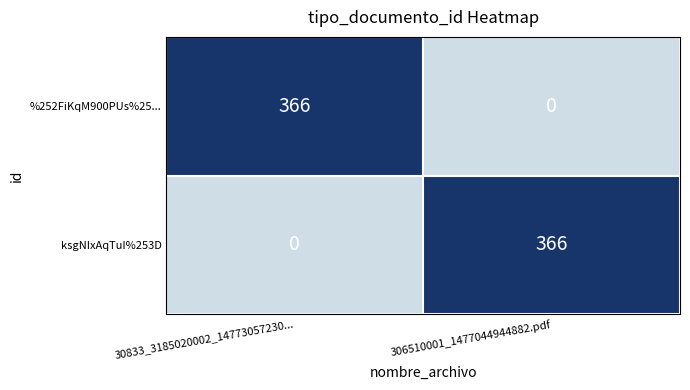

Reading left to right, extract all data points from this chart.

%252FiKqM900PUs%25...: 366	0
ksgNIxAqTuI%253D: 0	366